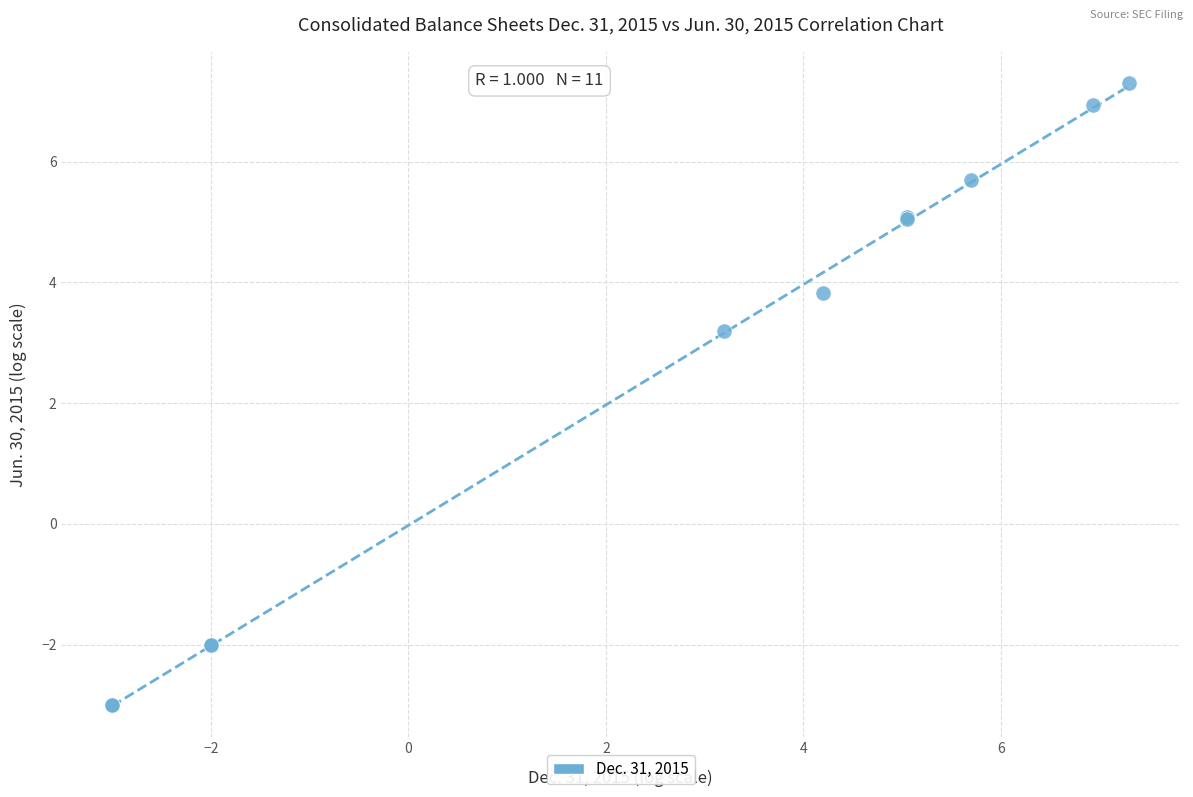

What Y value in the scatter plot is closest to 2?

3.2